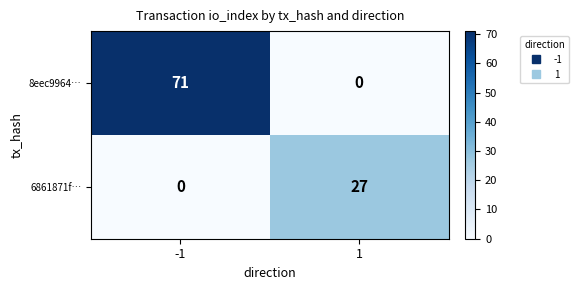

At how many categories does at least one series exceed 17?

2